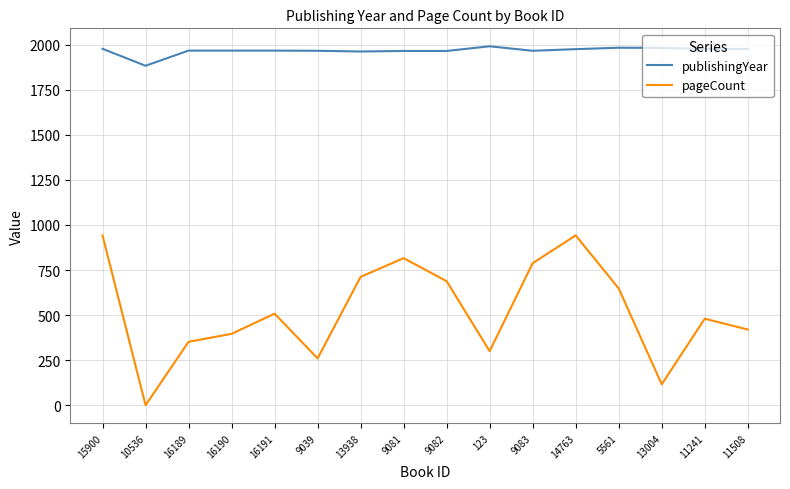

Does the chart have visible grid lines?

Yes